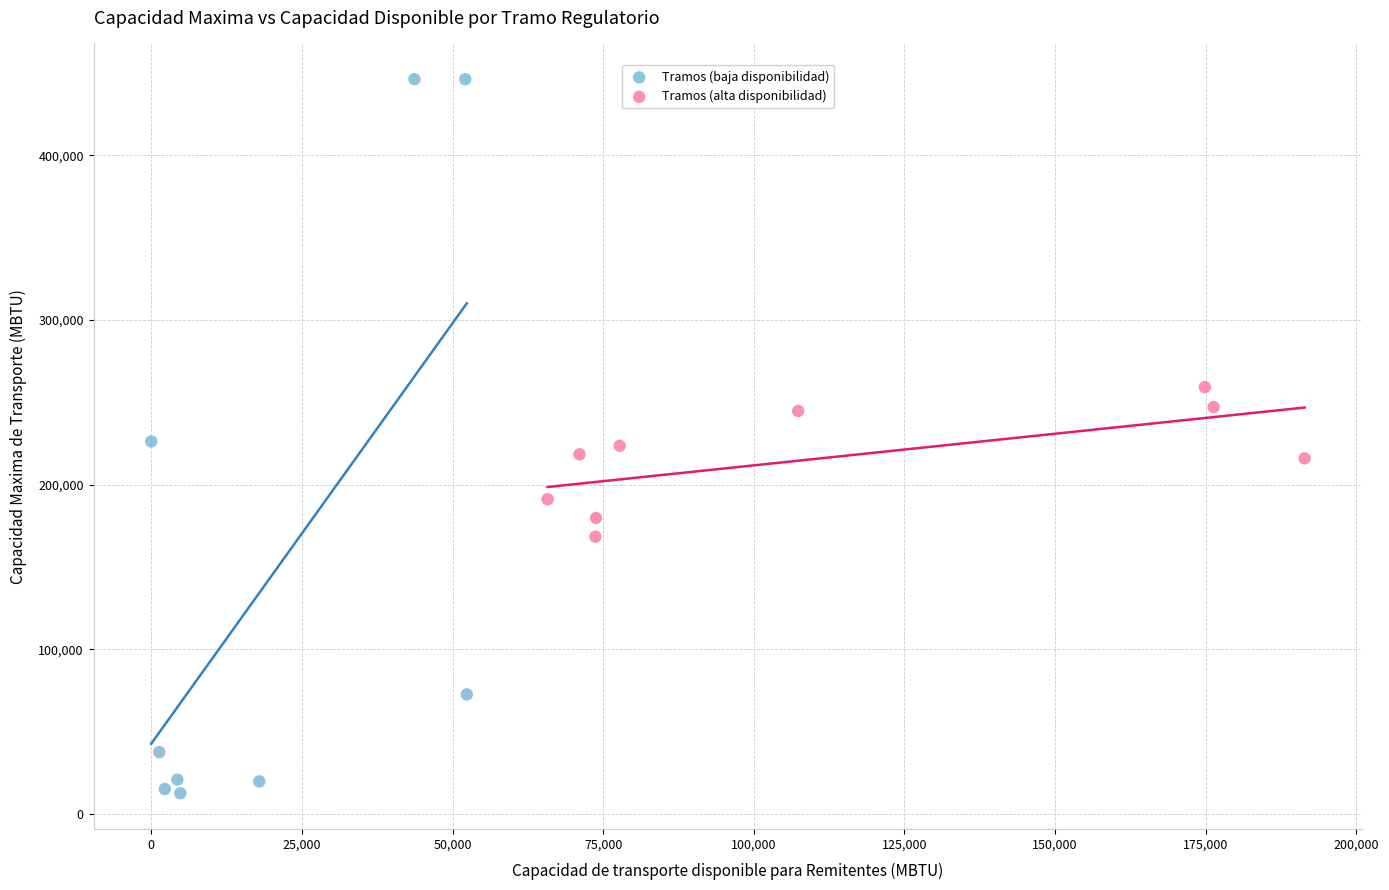

Which series has the widest spread of Y values?

Tramos (baja disponibilidad)